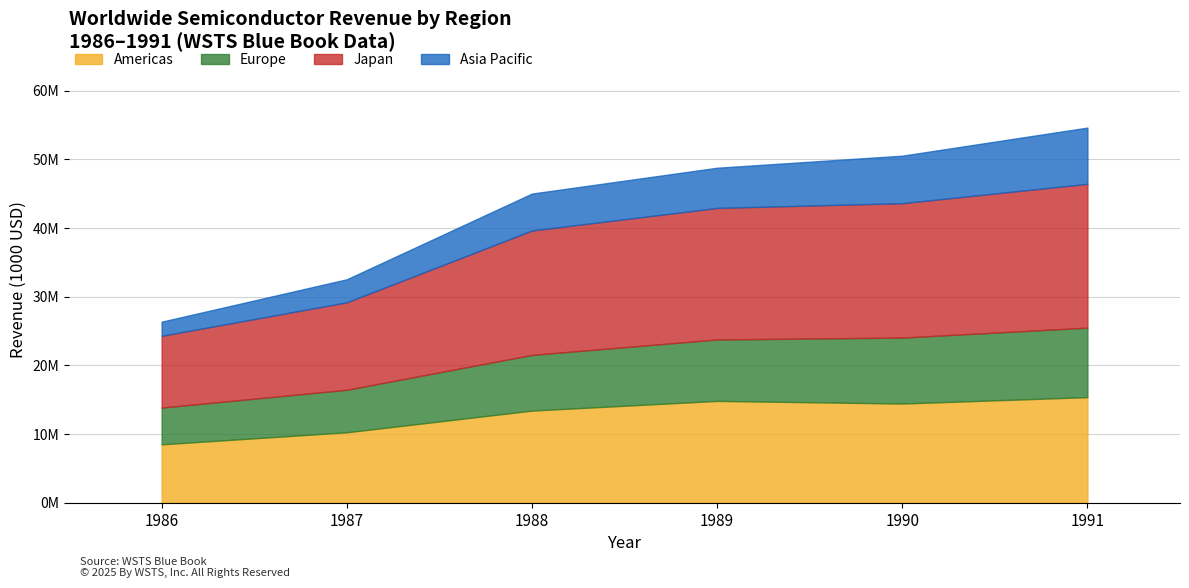

Rank the series at 1987 from highest to lowest value.

Japan, Americas, Europe, Asia Pacific